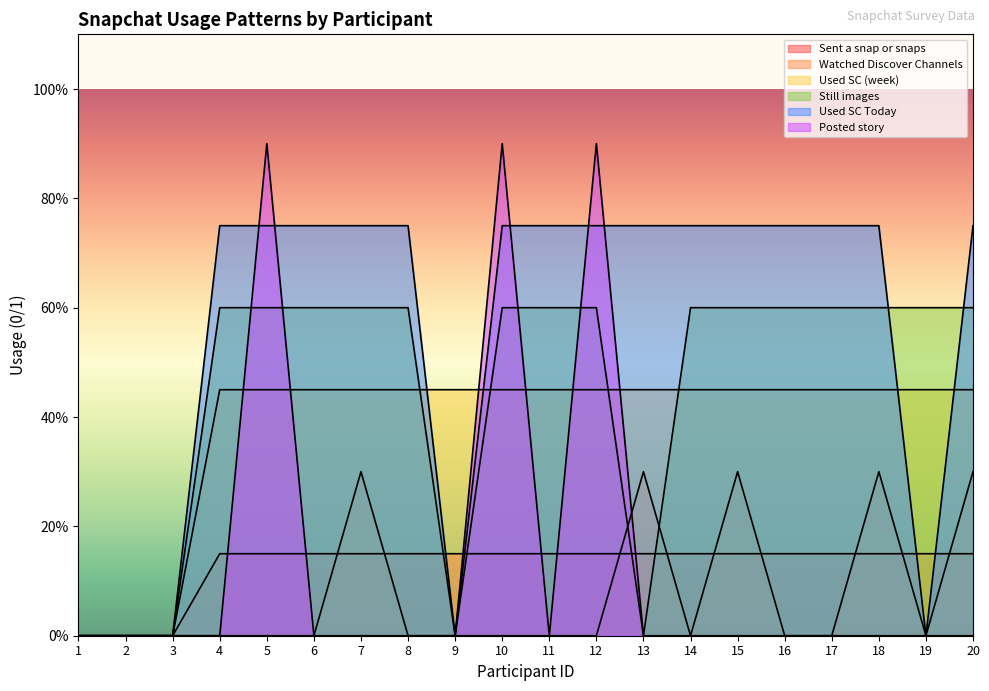

The Watched Discover Channels series shows 0.0 at 17. True or false?

True